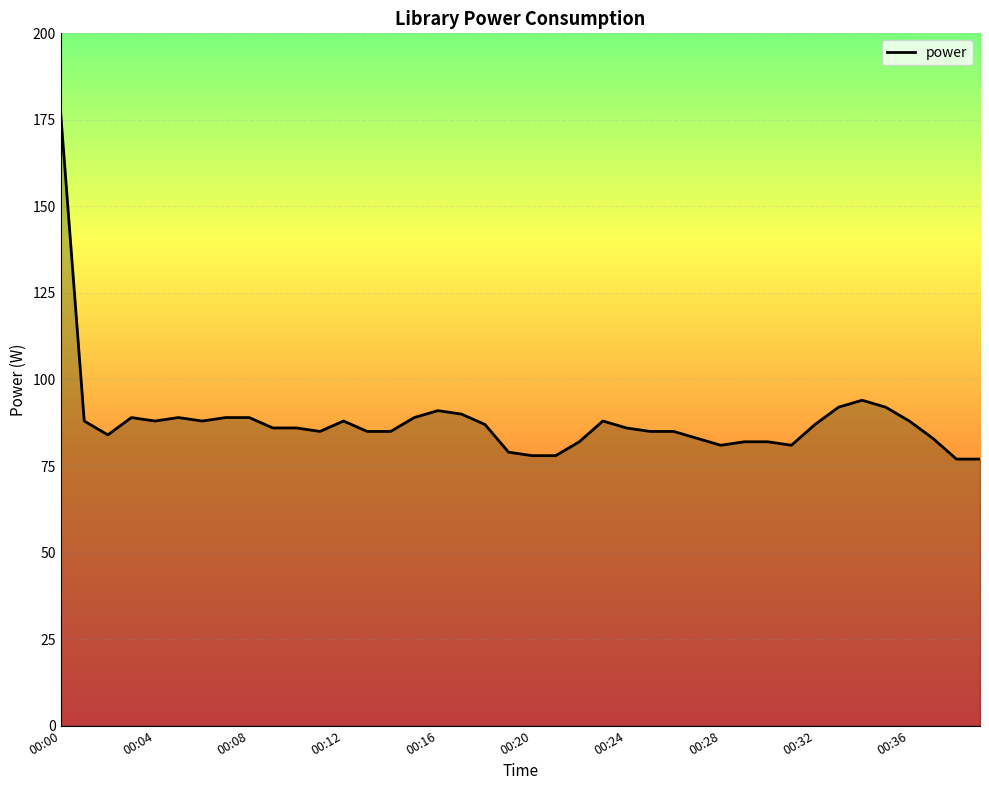

What is the minimum value shown in the chart?

77